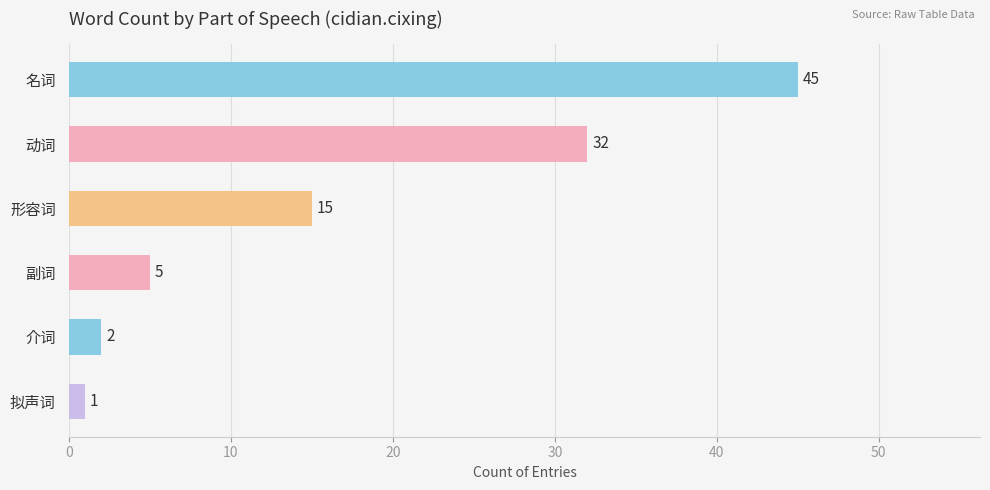

List the labels in order of value, smallest first.

拟声词, 介词, 副词, 形容词, 动词, 名词